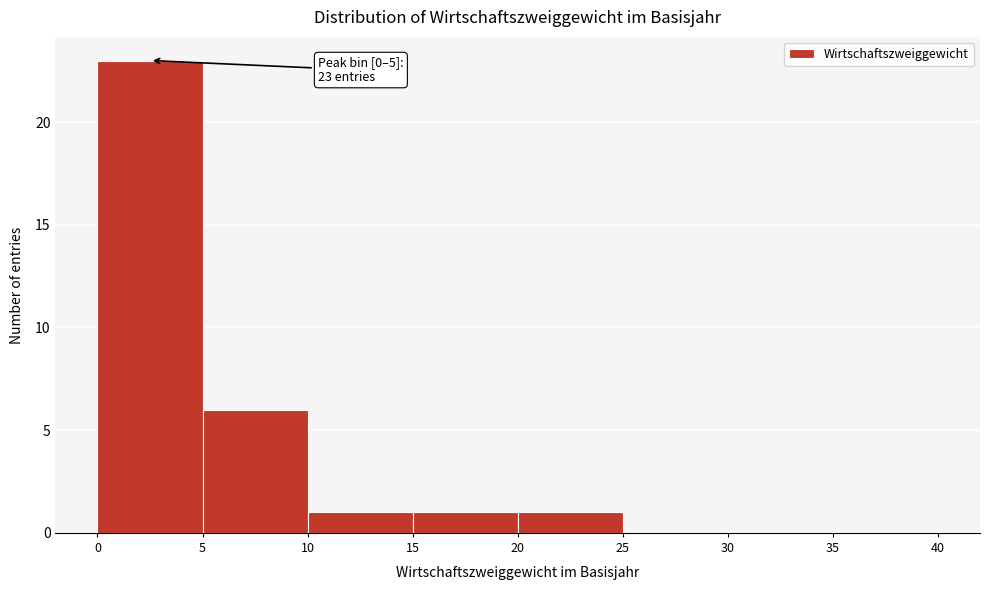

Over which range of the x-axis is the bar tallest?

0 to 5